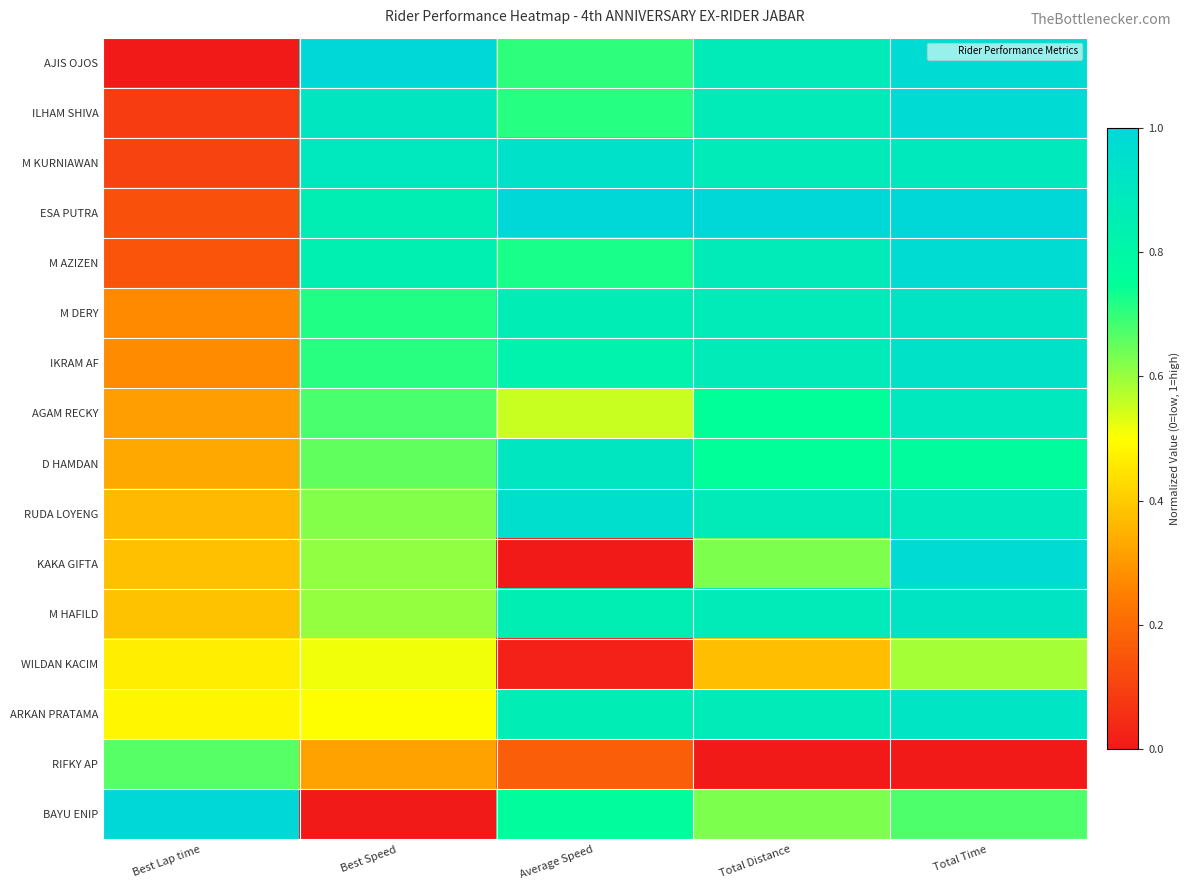

At which category is the sum across all series the highest?

Total Time